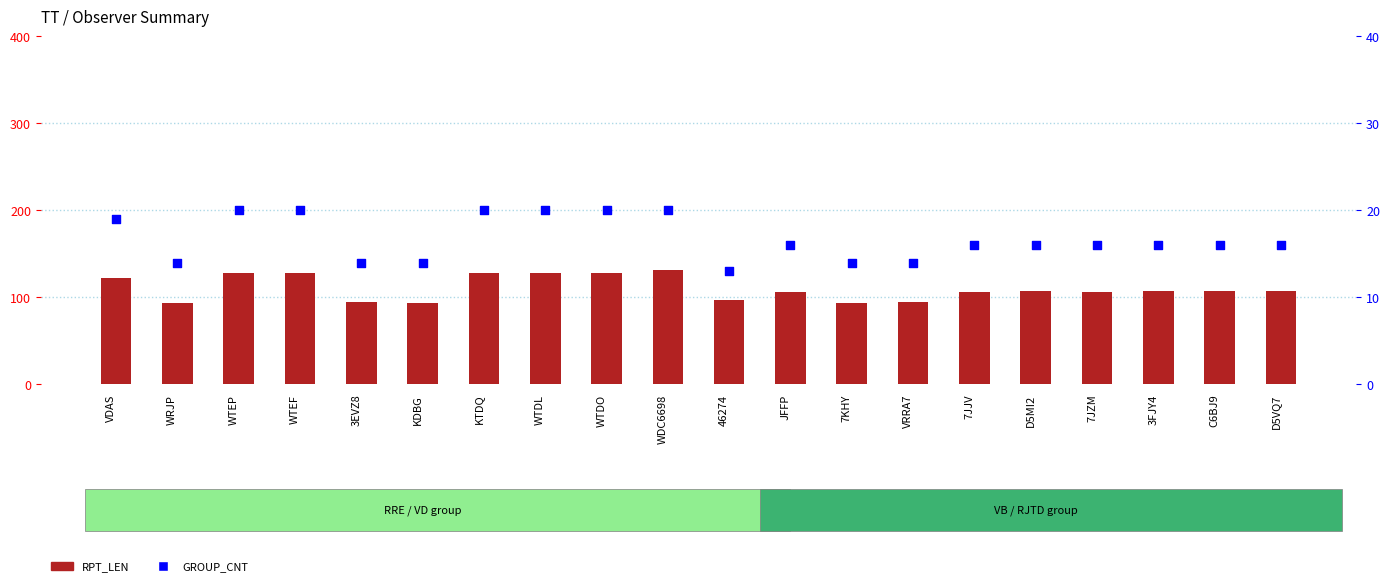

At how many categories does at least one series exceed 24?

20